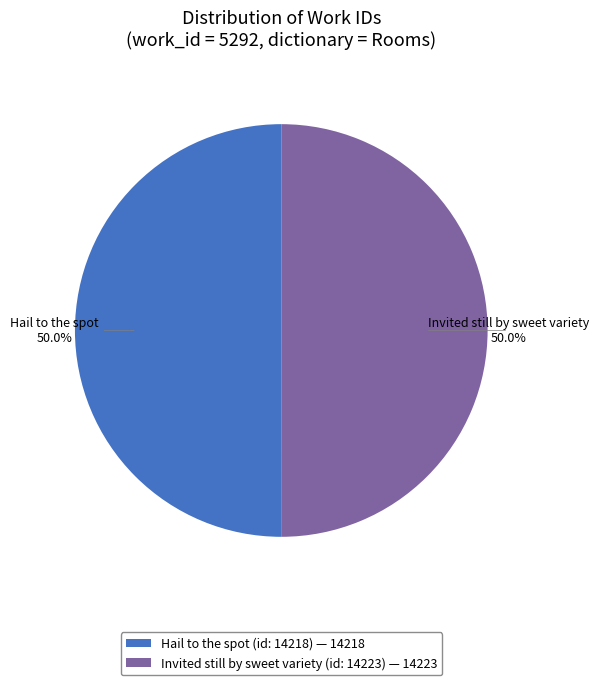

Count the number of slices in the pie.

2